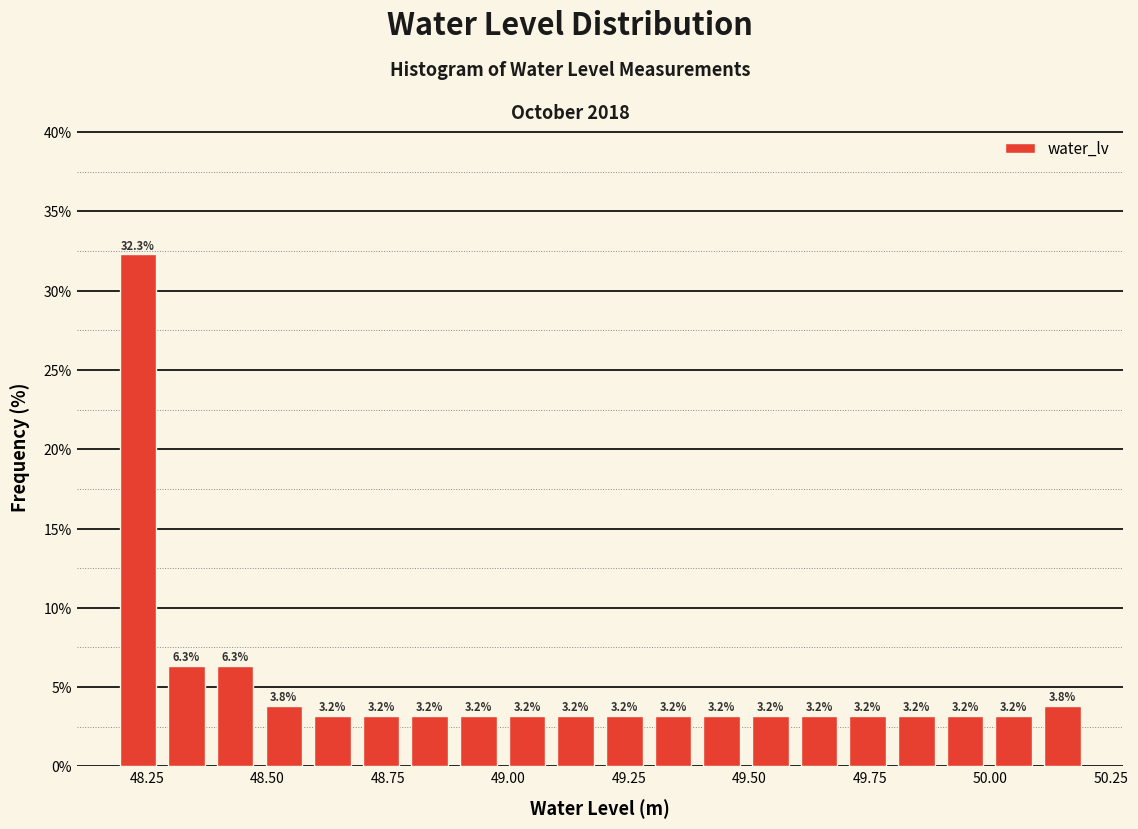

Around what value on the x-axis is the tallest bar? Give the approximate position of its centre, as read against the axis.

48.25